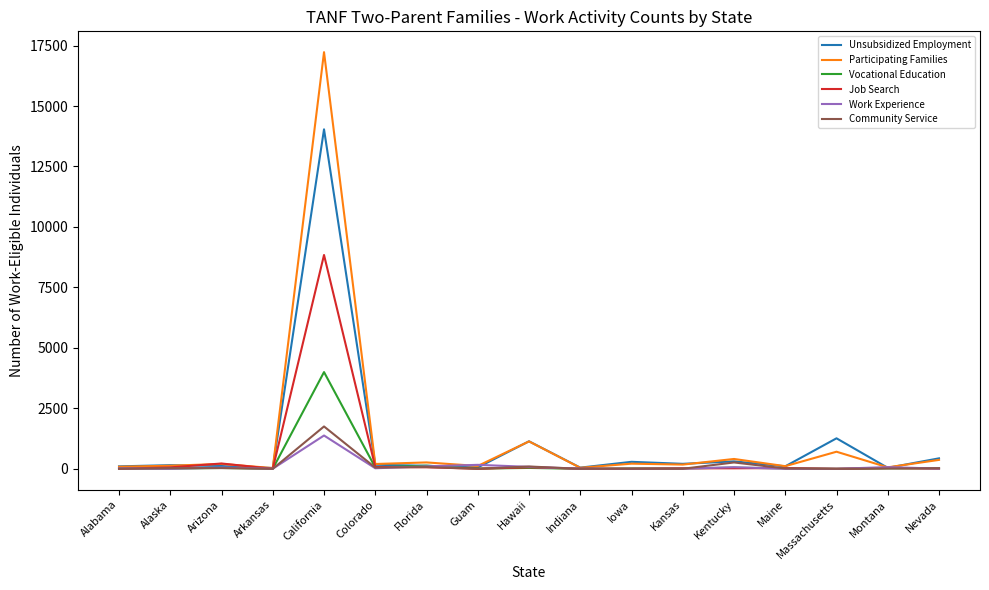

What is the difference between the maximum and minimum values in the Community Service series?

1751